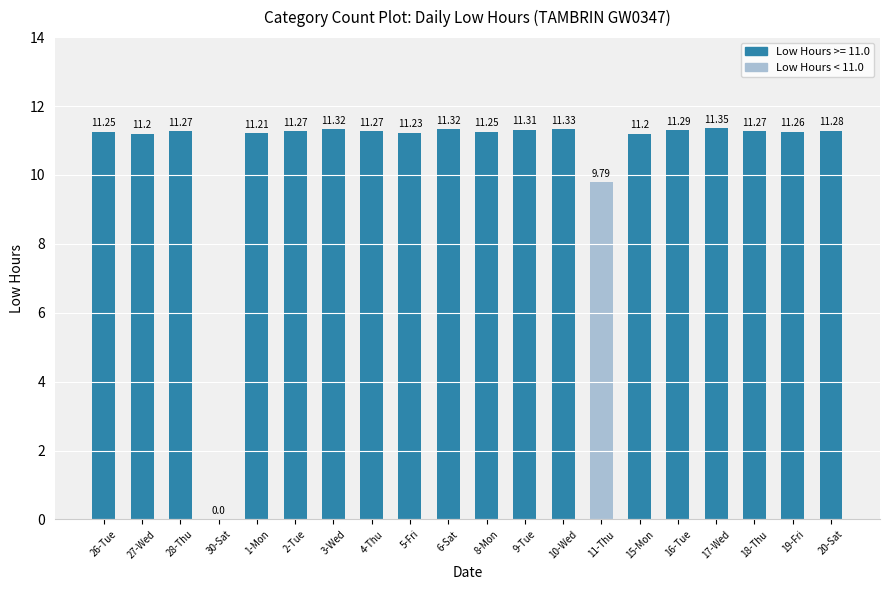

The chart shows a value of 11.2 at 26-Tue. True or false?

True